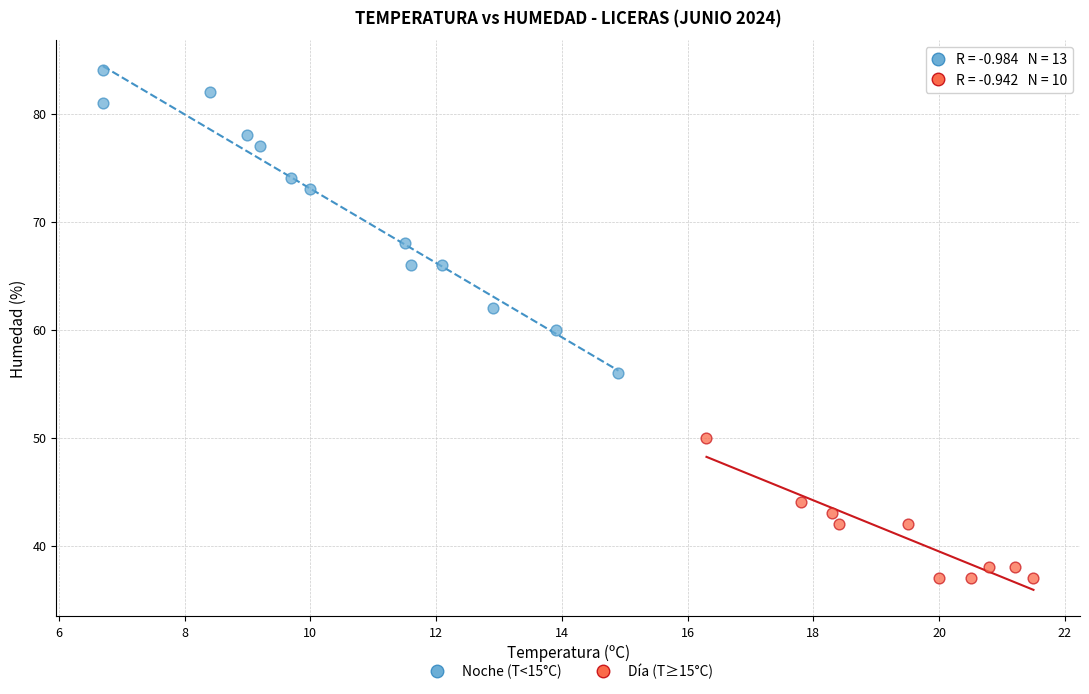

Which series contains the highest Y value?

Noche (T<15°C)